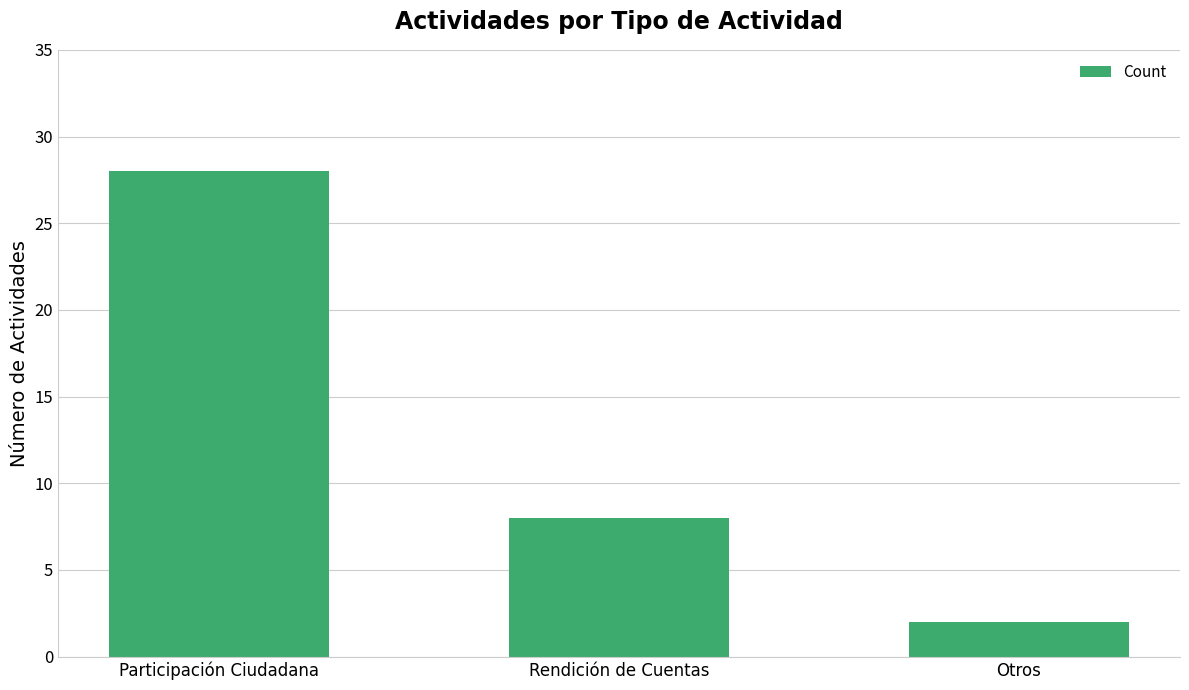

Count the values in the range 2 to 28.

3